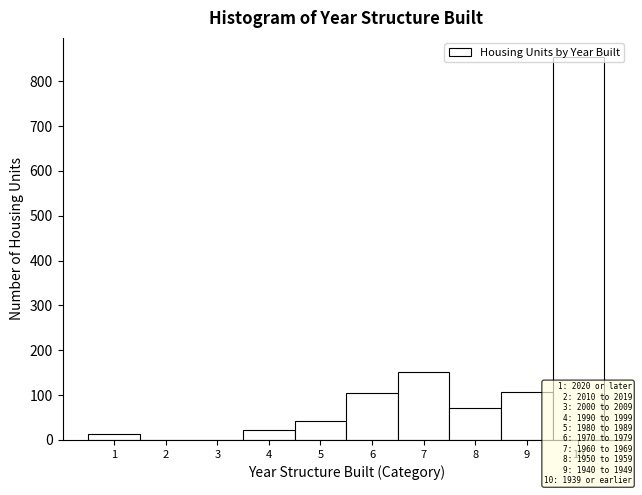

Reading left to right, list every bar in this chart as the range it spans on the x-axis followed by its height. The values are not printed on the chart, so give them approximately, as read against the axis.

0.5 to 1.5: 10
1.5 to 2.5: 0
2.5 to 3.5: 0
3.5 to 4.5: 20
4.5 to 5.5: 40
5.5 to 6.5: 110
6.5 to 7.5: 150
7.5 to 8.5: 70
8.5 to 9.5: 110
9.5 to 10.5: 850